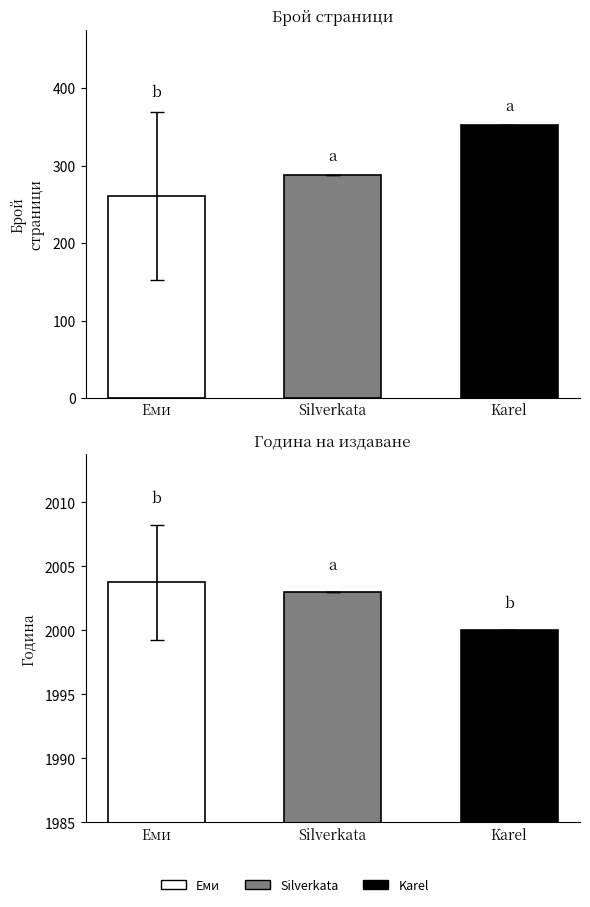

Which series has the widest spread of values?

pageCount